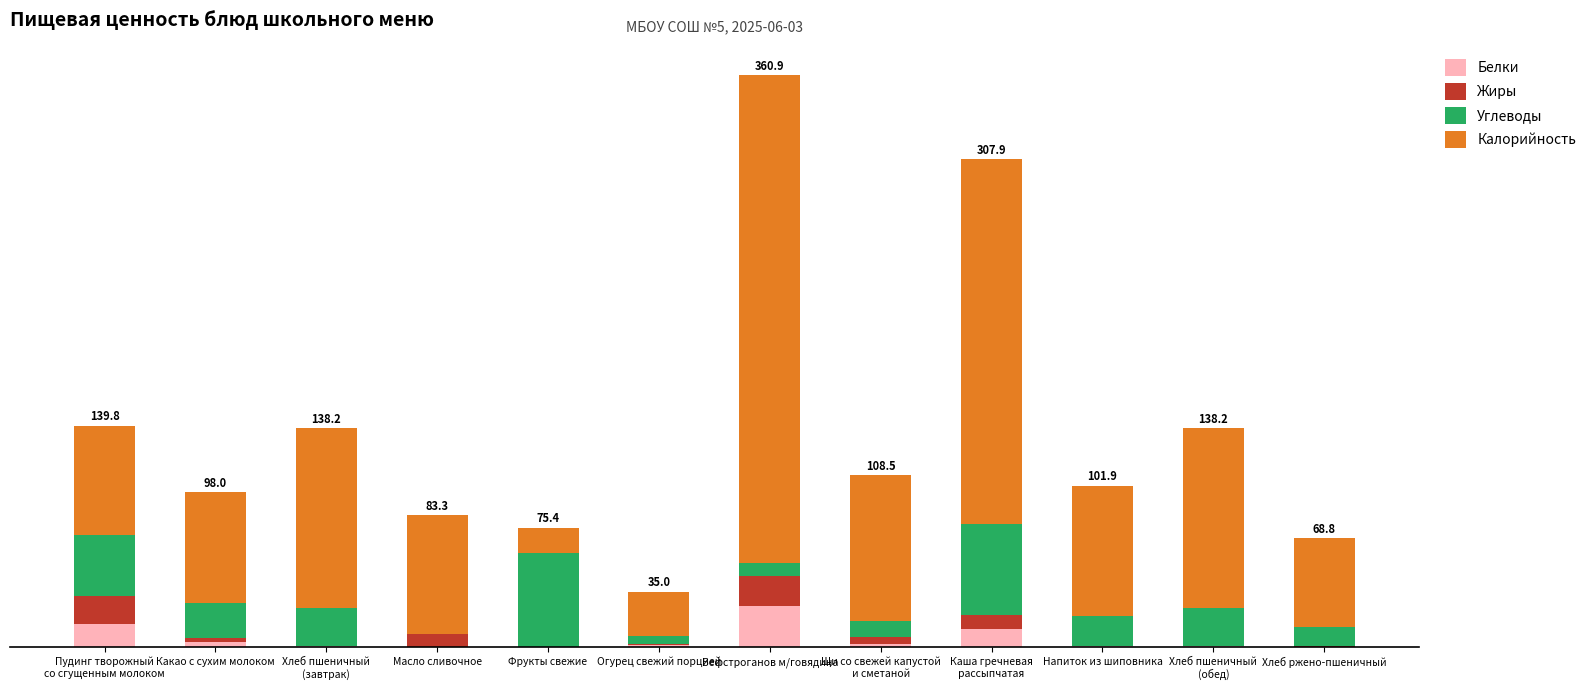

What is the difference between the second highest and minimum values in the Калорийность series?

214.0